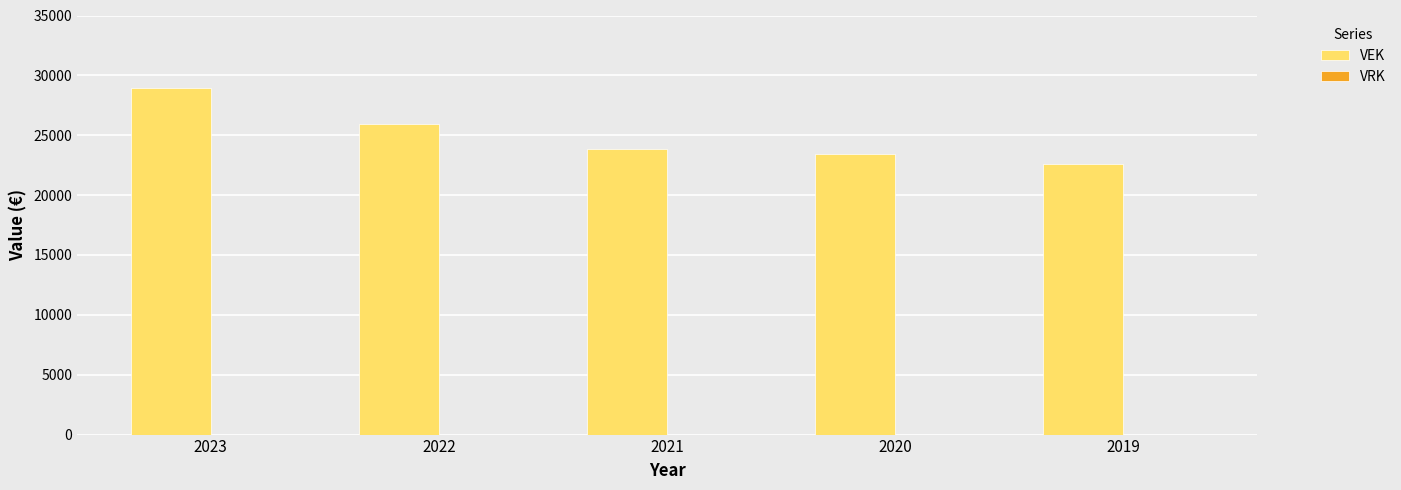

What is the minimum value shown in the chart?

22636